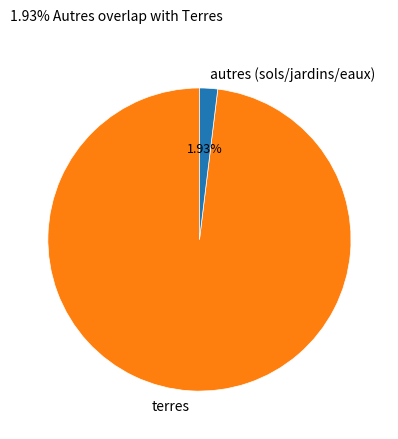

Combined, do terres and autres (sols/jardins/eaux) account for over 50%?

Yes